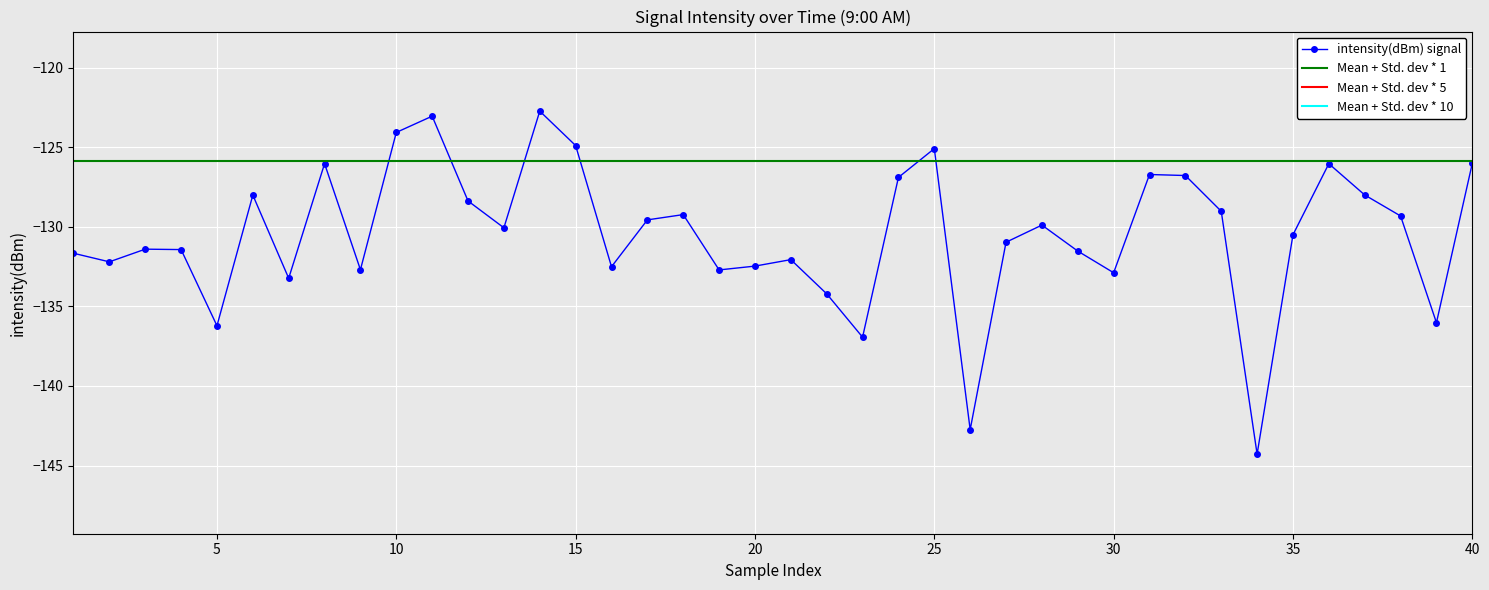

In intensity(dBm) signal, how many points are higher than both neighbors (excluding endpoints)?

11